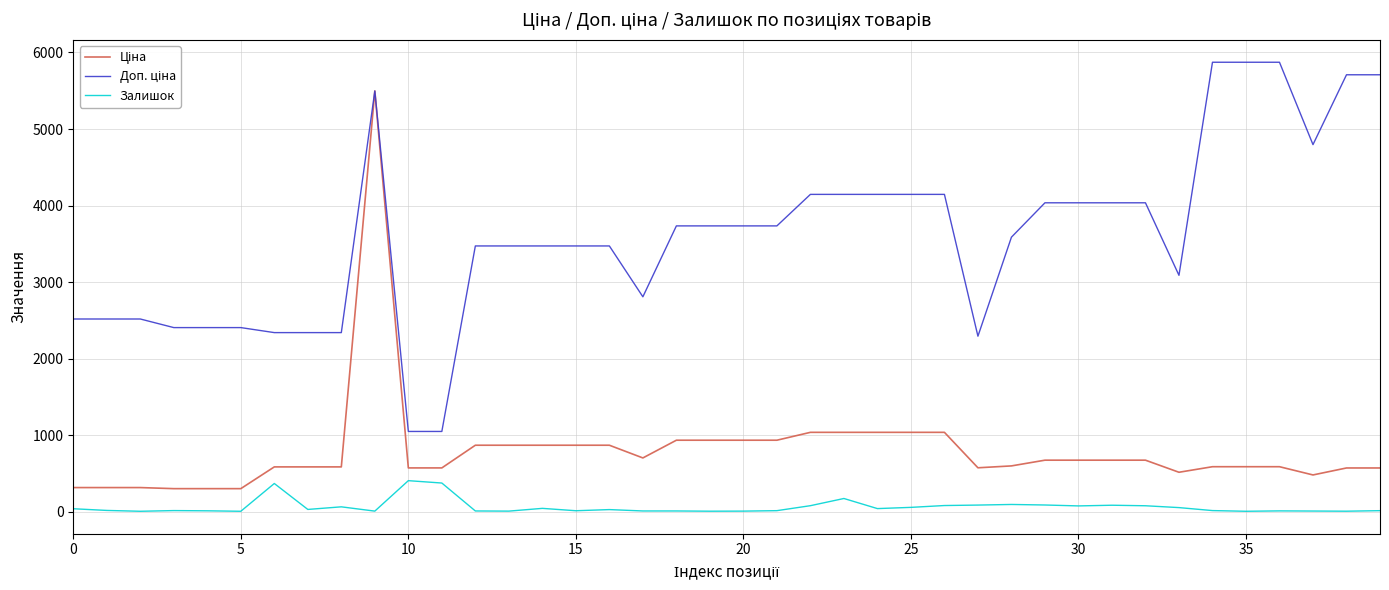

What is the greatest value displayed?

5872.6